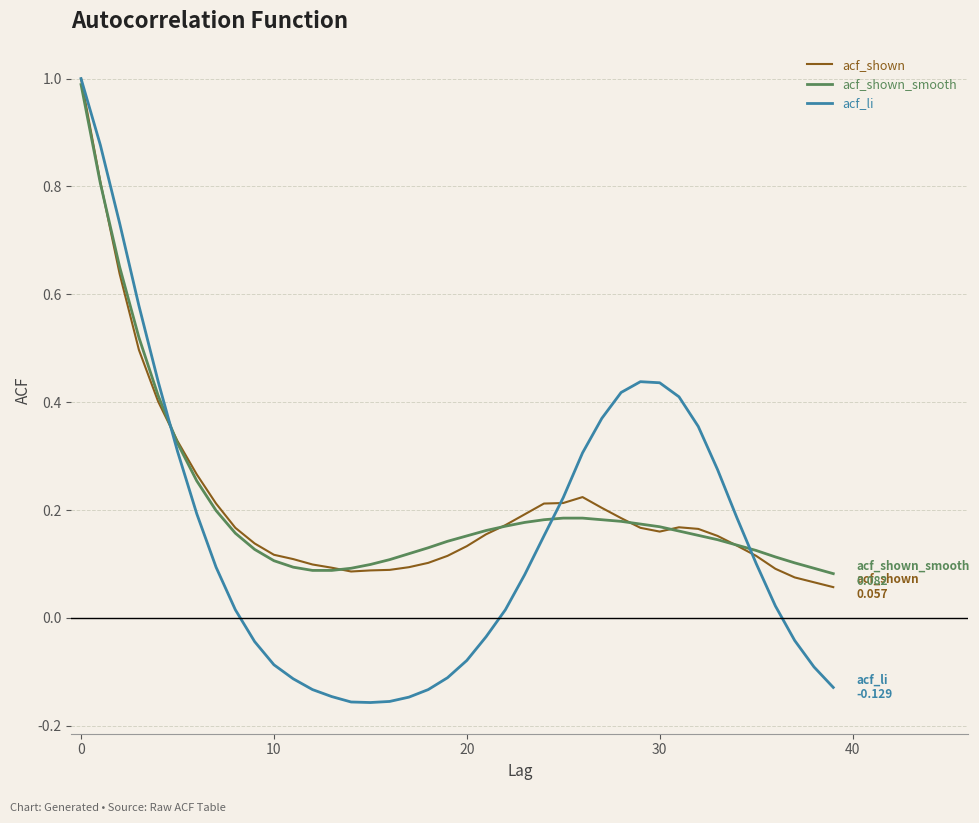

What is the highest value of the acf_shown series?

1.0